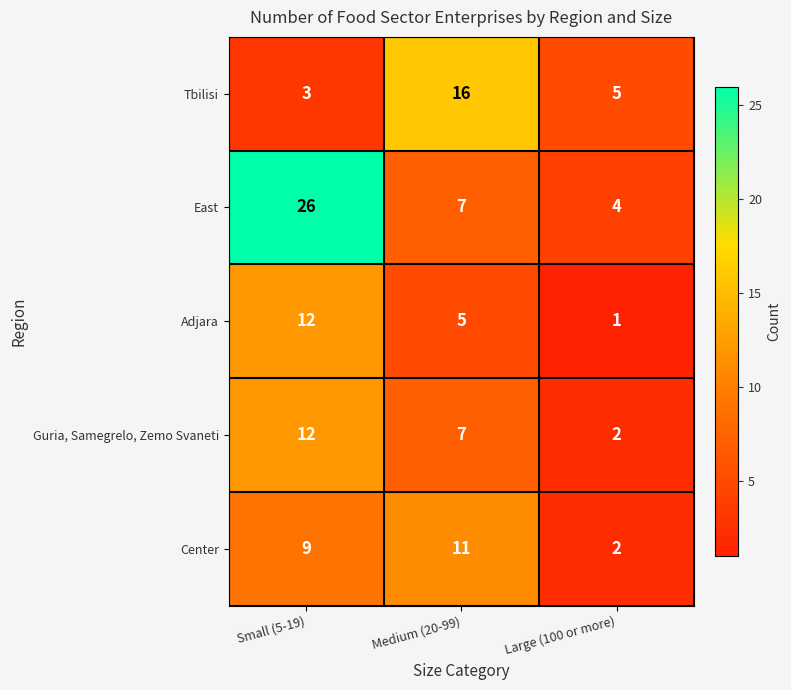

How many Adjara values are between 1 and 12?

3